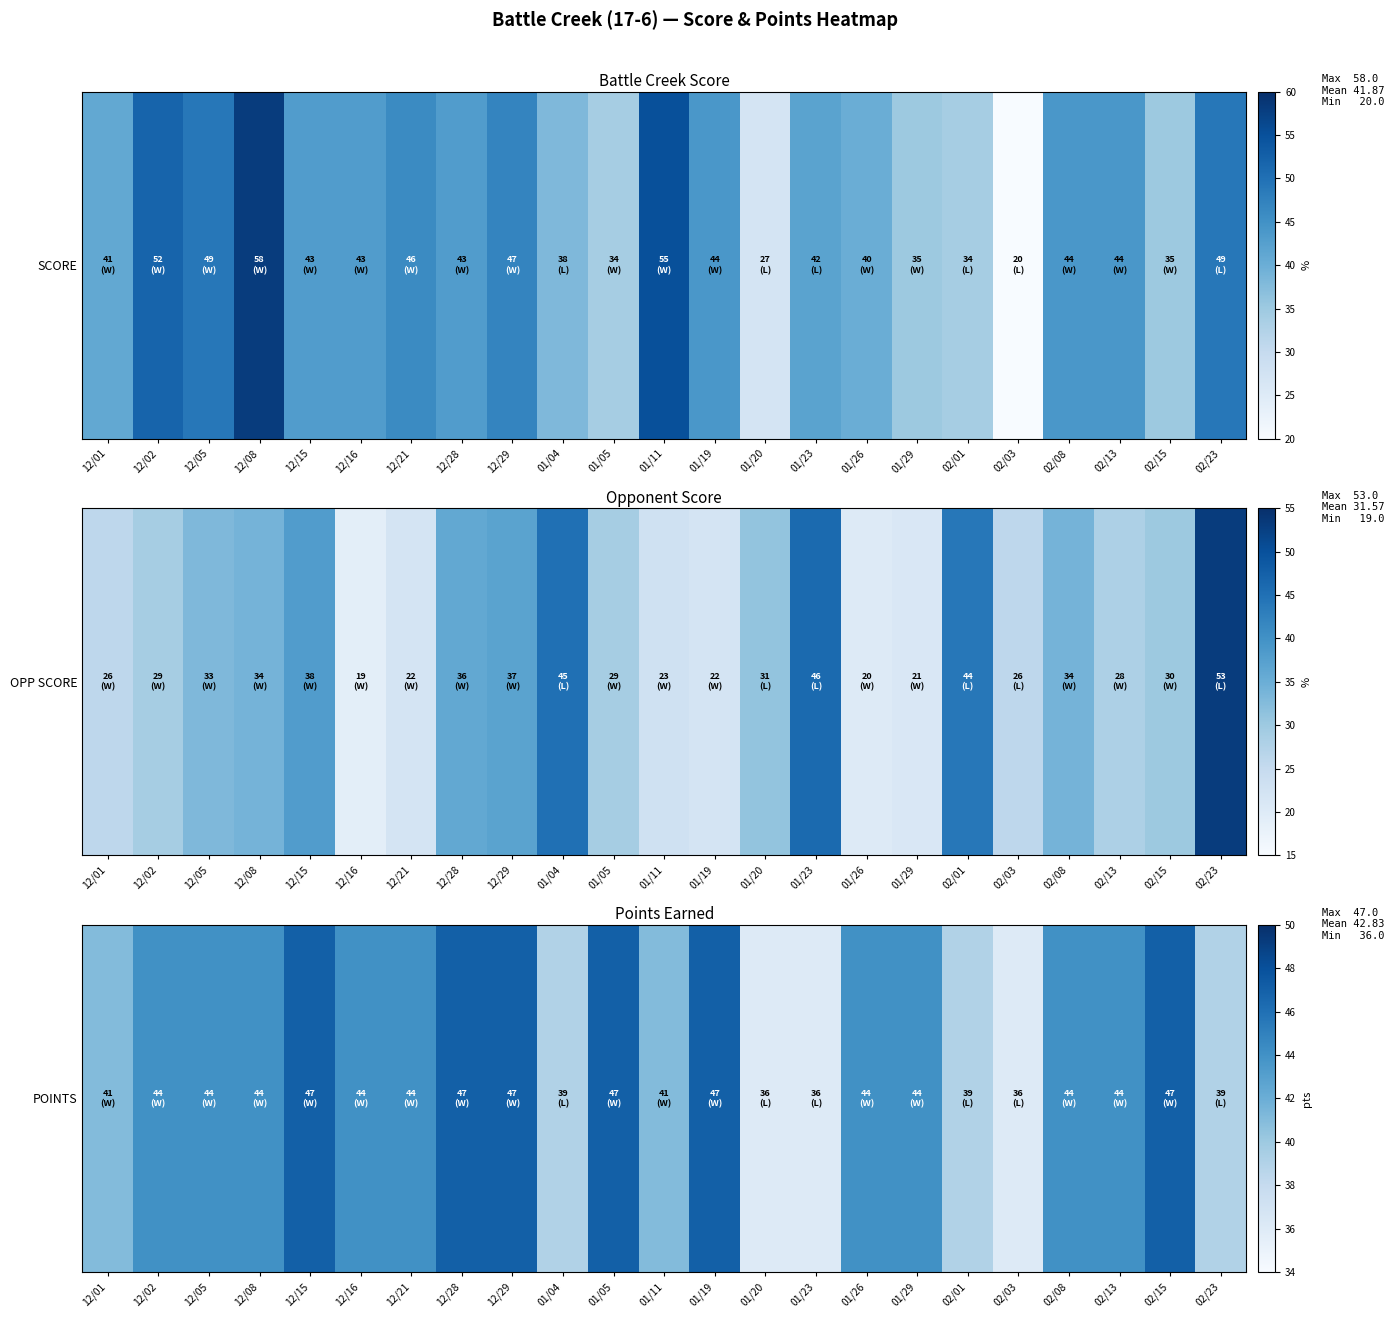

List the labels in order of value, smallest first.

01/20, 01/23, 02/03, 01/04, 02/01, 02/23, 12/01, 01/11, 12/02, 12/05, 12/08, 12/16, 12/21, 01/26, 01/29, 02/08, 02/13, 12/15, 12/28, 12/29, 01/05, 01/19, 02/15